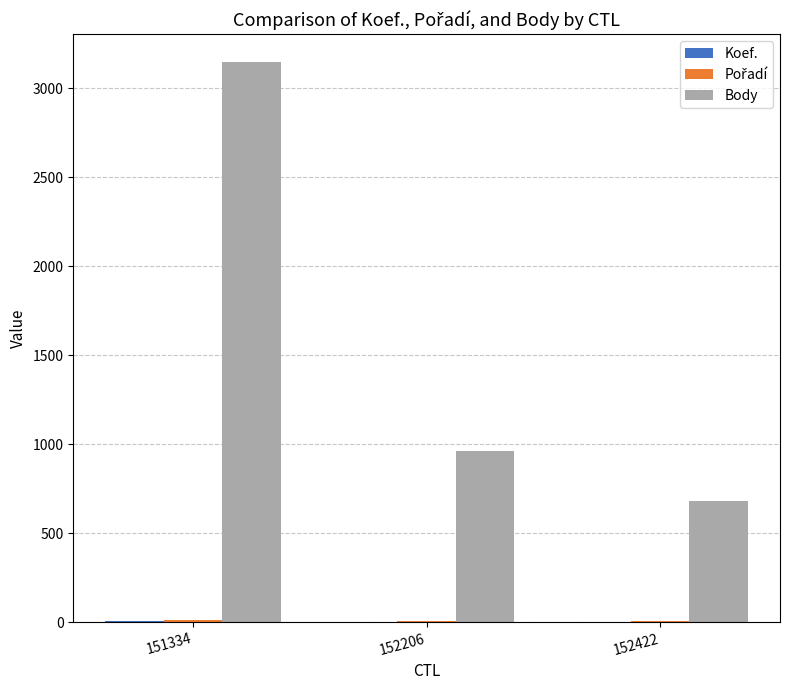

Which label corresponds to the largest value in the chart?

151334